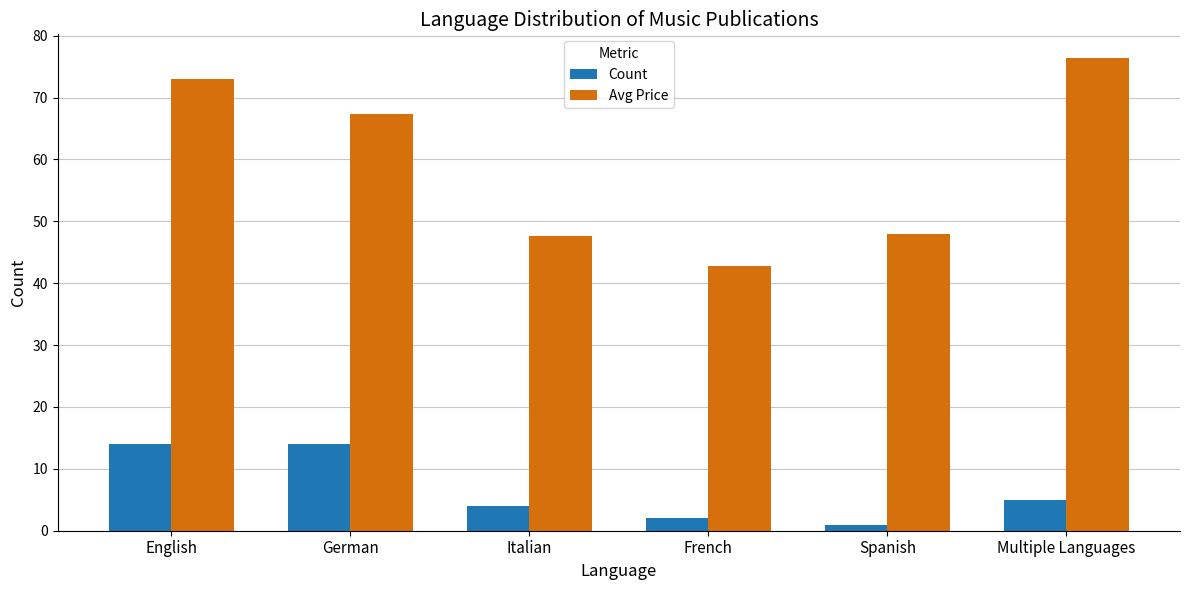

How many values in the Avg Price series exceed 67?

3